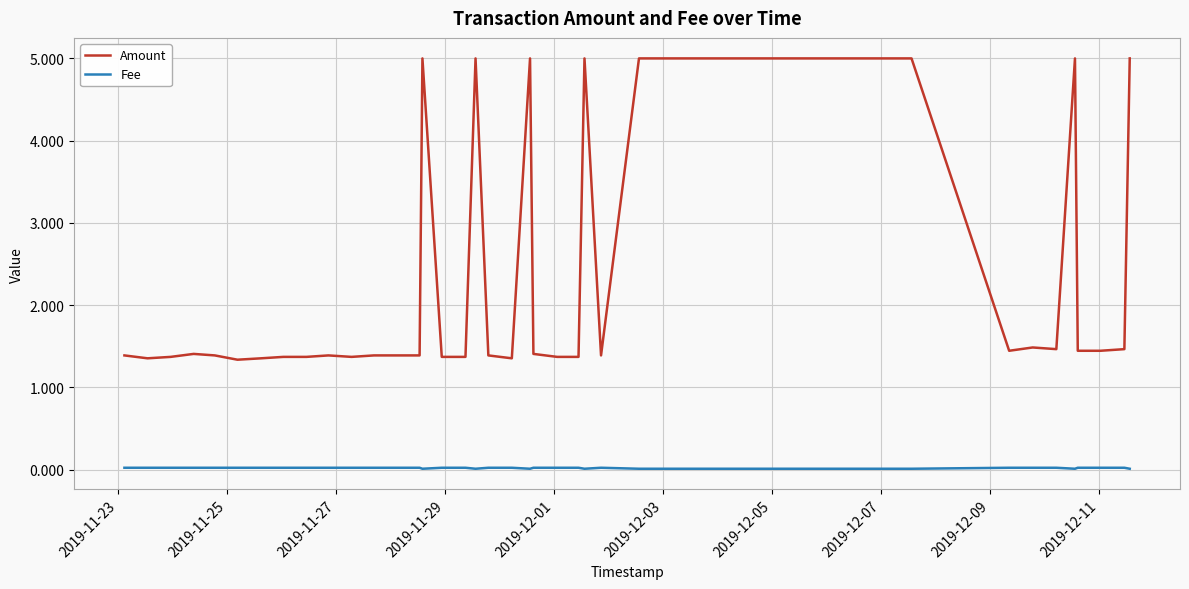

Rank the series by their average value, from lowest to highest.

Fee, Amount